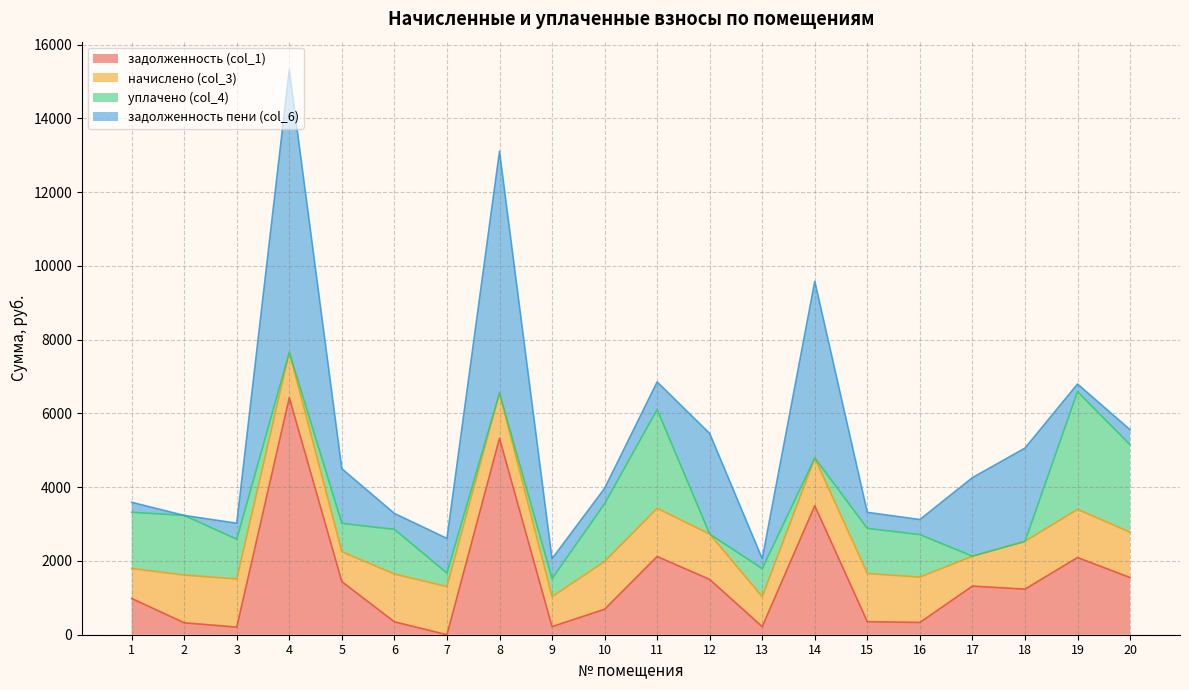

Rank the series by their maximum value, from lowest to highest.

начислено (col_3), уплачено (col_4), задолженность (col_1), задолженность пени (col_6)